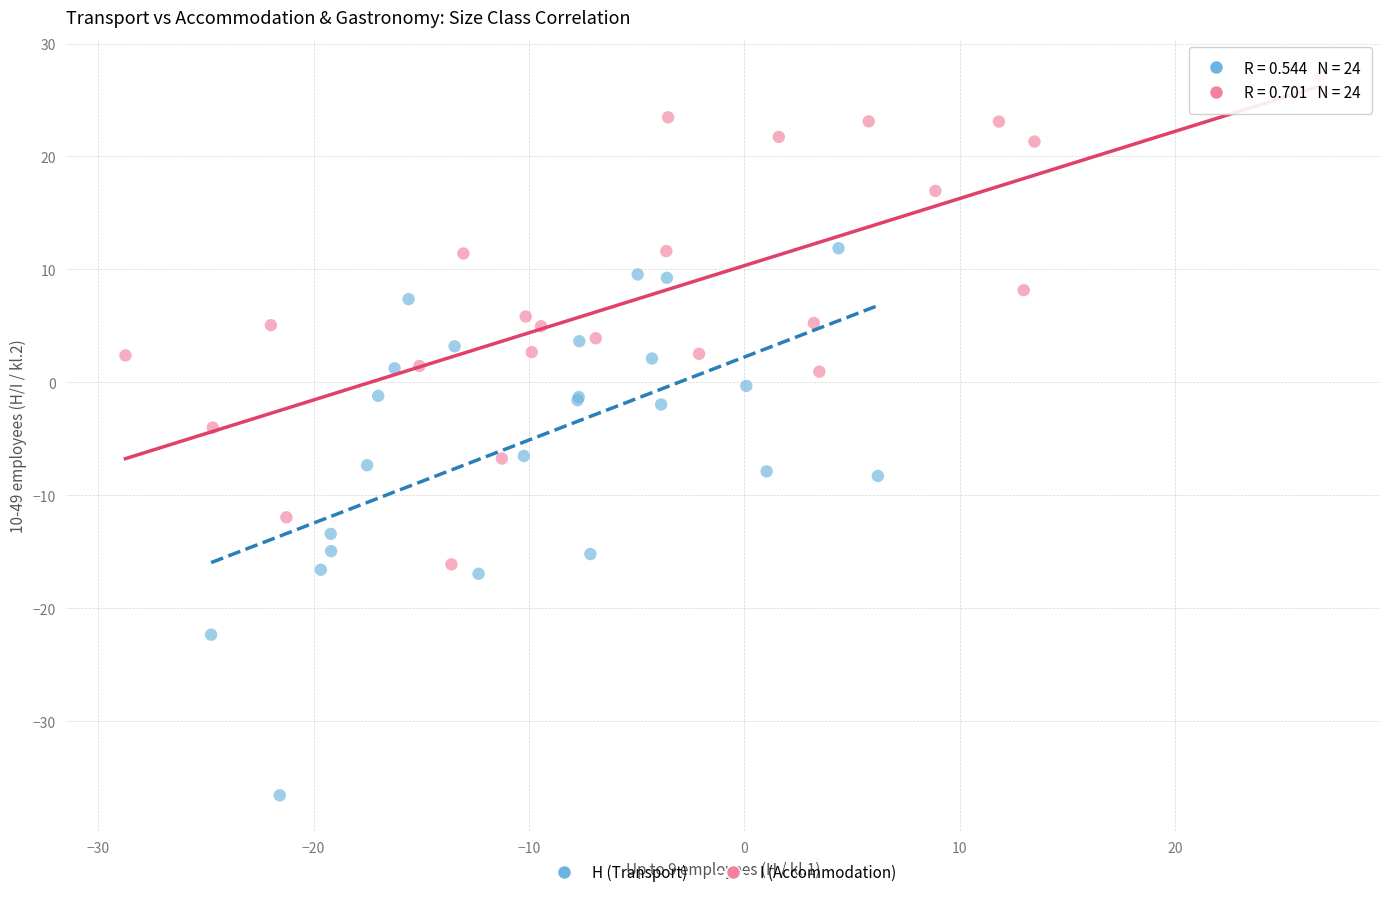

Which series contains the lowest Y value?

H (Transport)